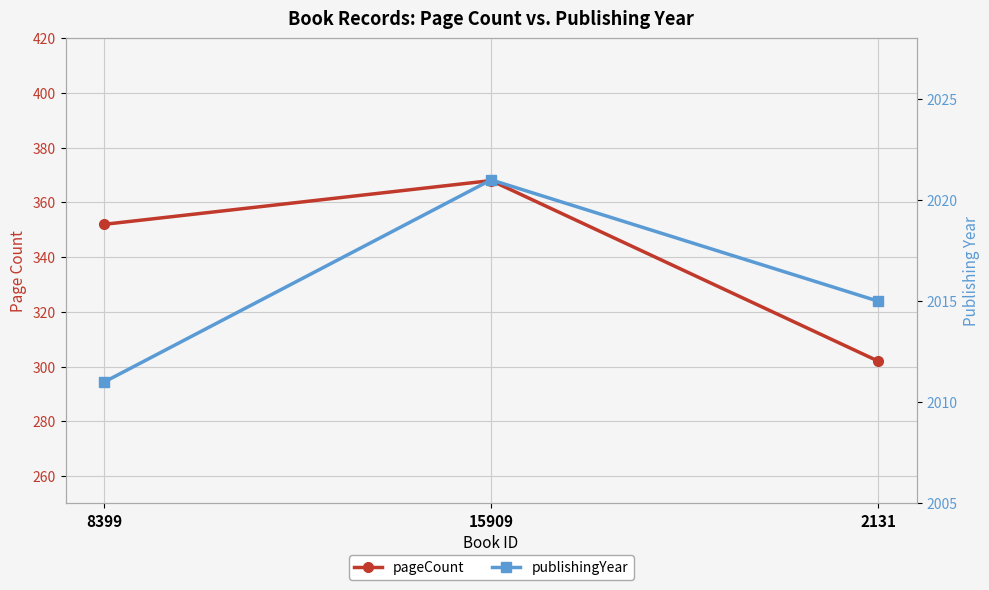

Is it true that publishingYear equals 1355 at 2131?

False